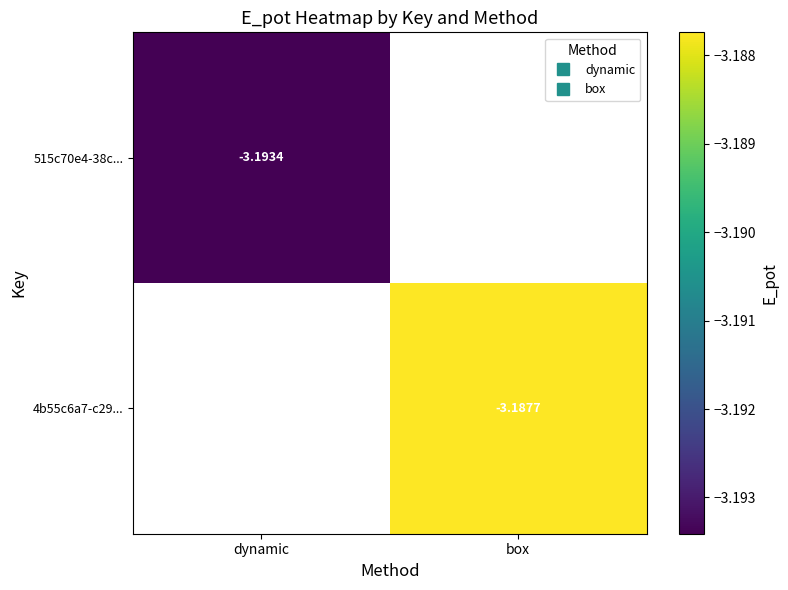

Rank the series by their maximum value, from lowest to highest.

515c70e4-38c..., 4b55c6a7-c29...